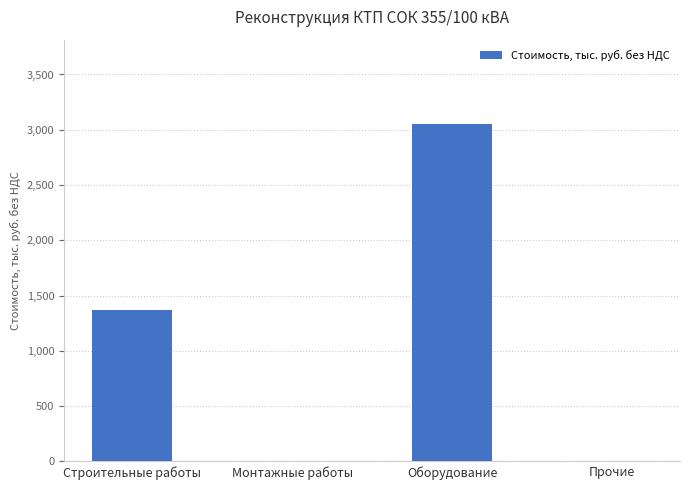

Between Оборудование and Прочие, which is larger?

Оборудование